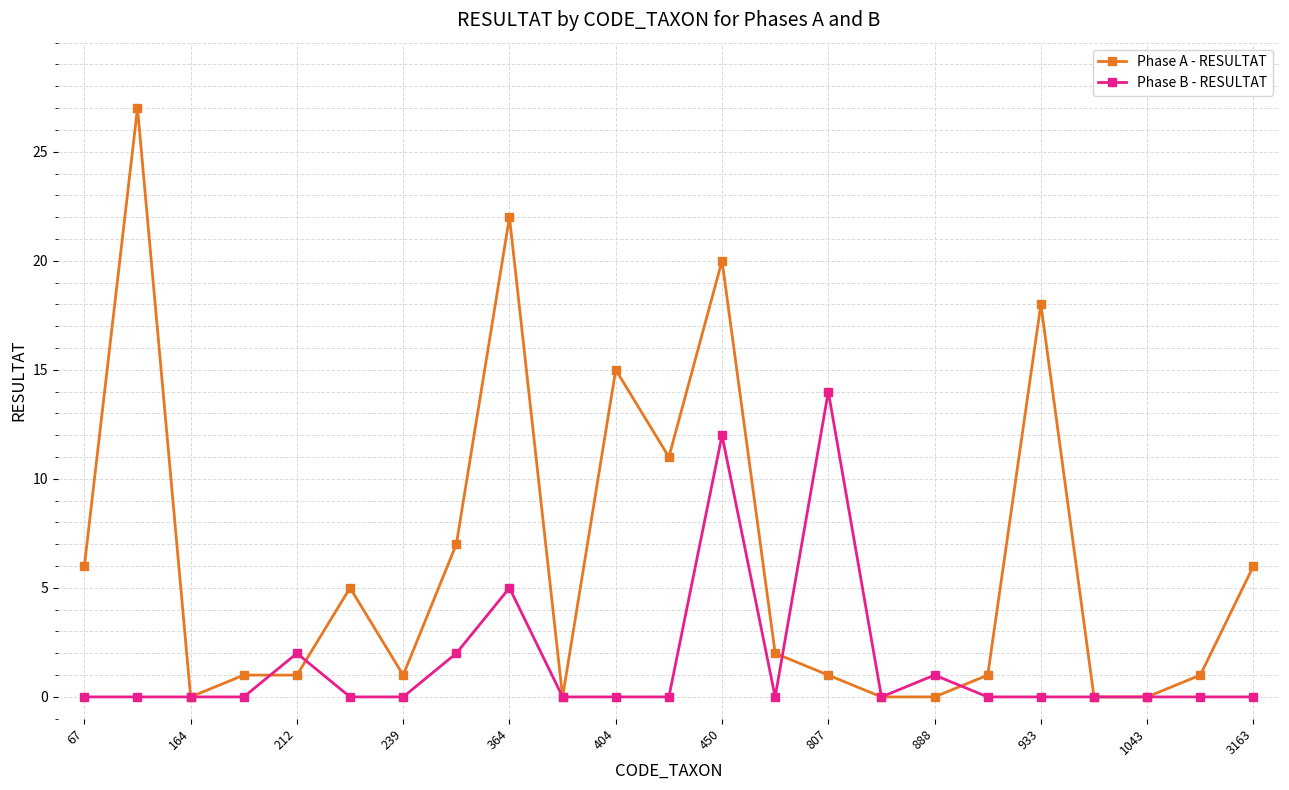

Which series has the largest total across all categories?

Phase A - RESULTAT